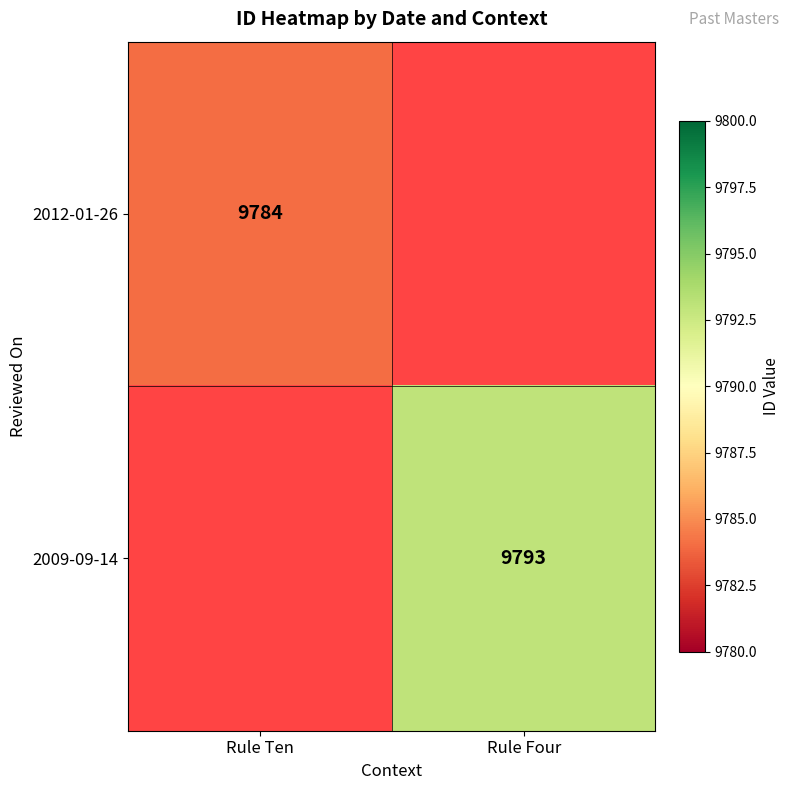

Which has a higher value, Rule Ten or Rule Four?

Rule Four